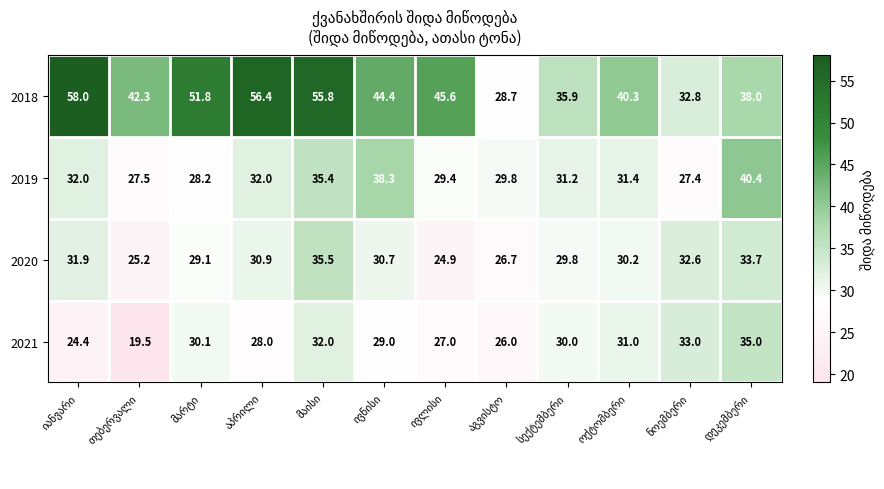

What is the greatest value displayed?

58.0